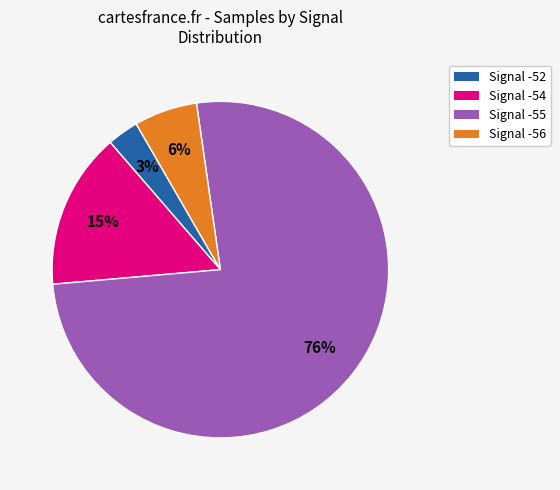

Is there a majority slice in this chart?

Yes